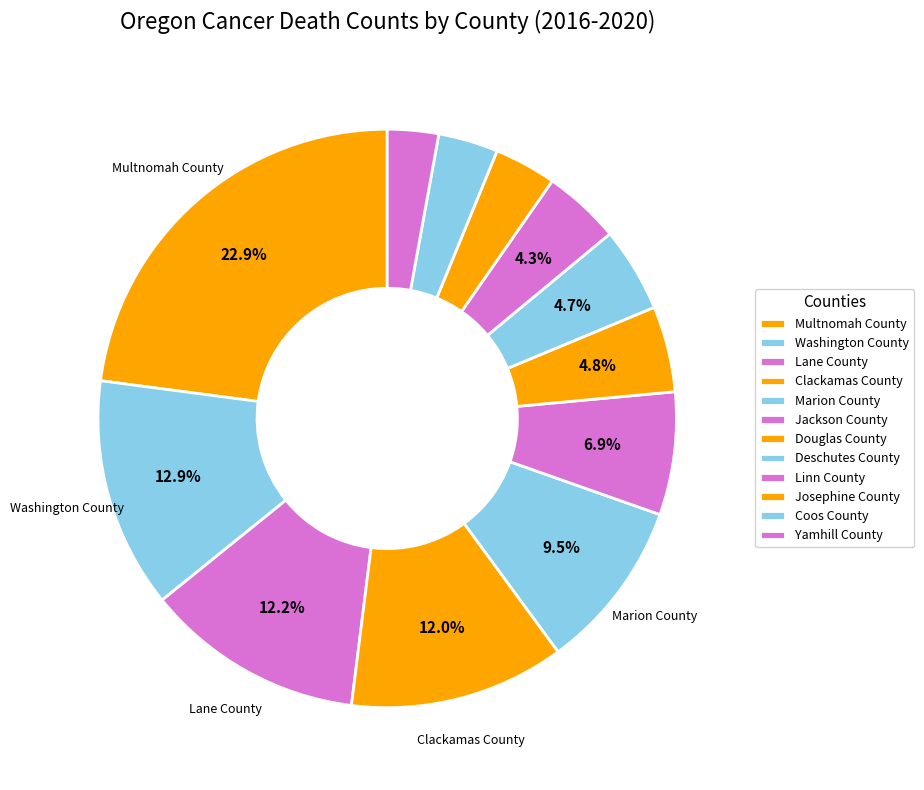

To the nearest percent, what is the difference between the Clackamas County and Washington County slice percentages?

1%